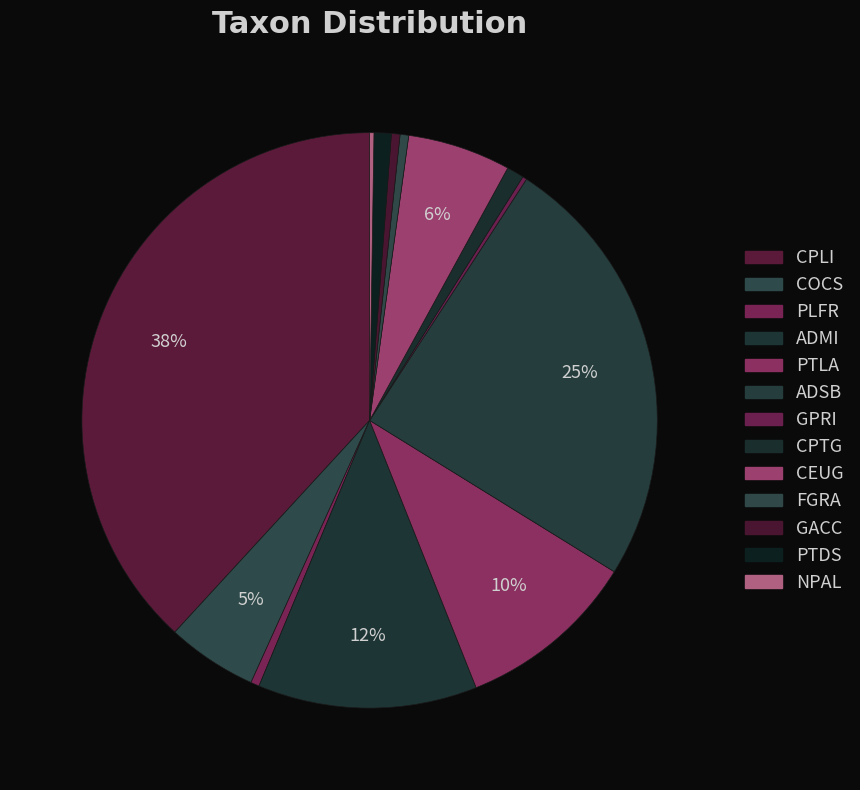

How many slices are in this pie chart?

13